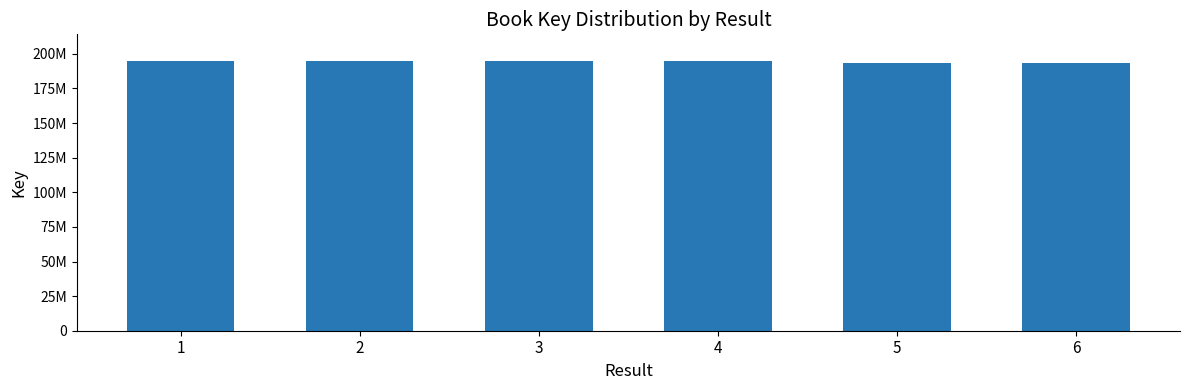

Does the chart contain any negative values?

No